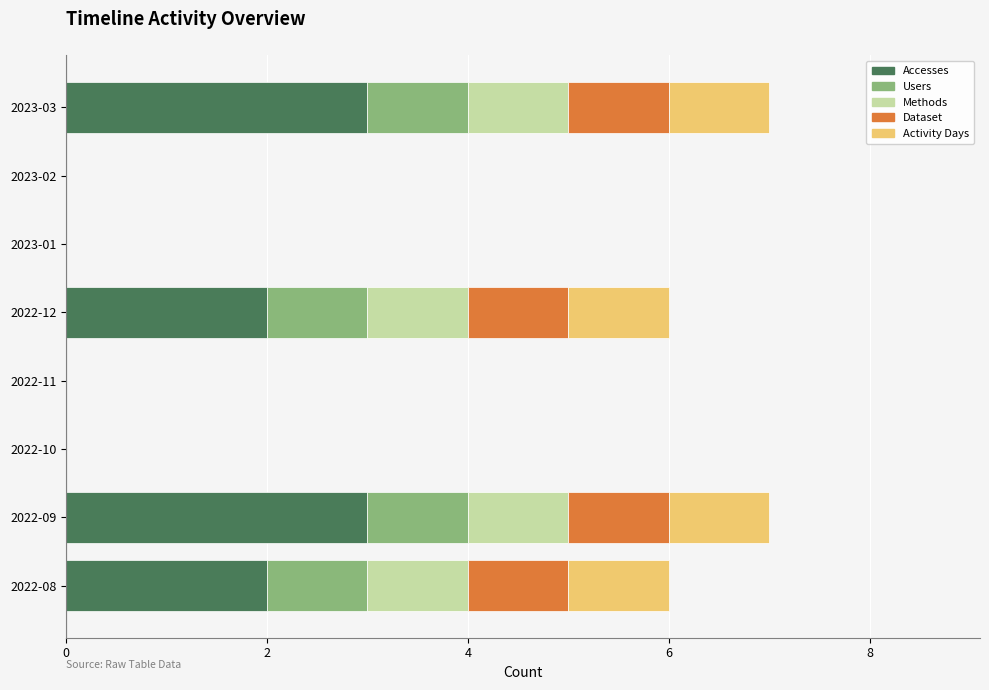

Count the number of data series in this chart.

5